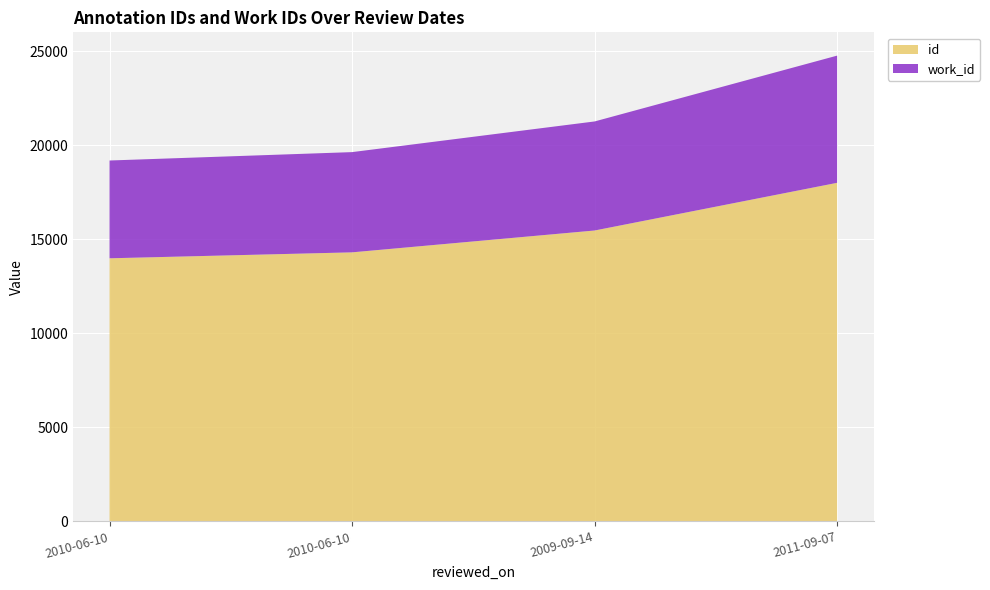

Reading right to left, list all the values displayed in this chart.

id: 2011-09-07=17998	2009-09-14=15463	2010-06-10=14302	2010-06-10=13986
work_id: 2011-09-07=6761	2009-09-14=5797	2010-06-10=5328	2010-06-10=5198